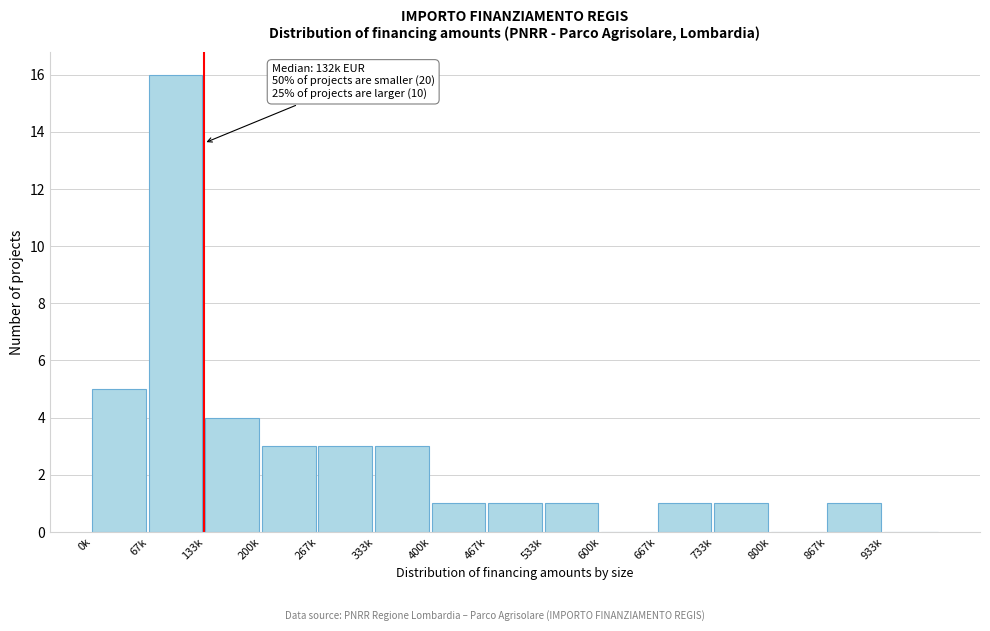

Reading left to right, transcribe all the data shown in this chart.

0k=5	67k=16	133k=4	200k=3	267k=3	333k=3	400k=1	467k=1	533k=1	600k=0	667k=1	733k=1	800k=0	867k=1	933k=0